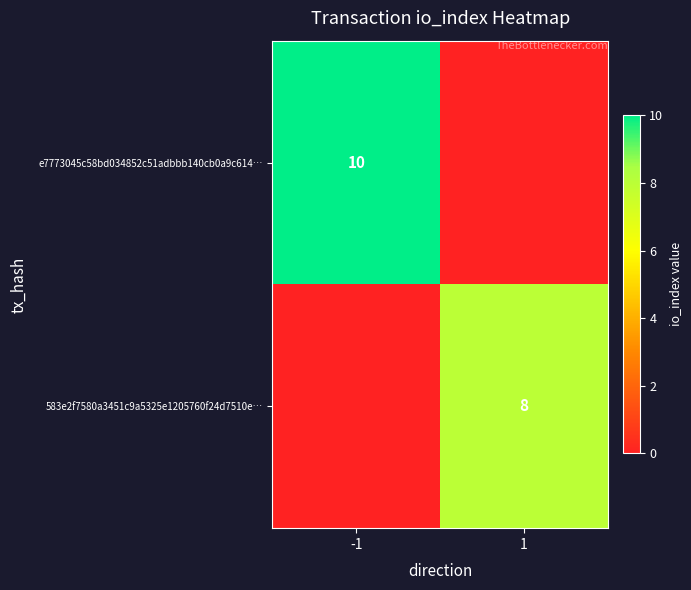

The e7773045c58bd034852c51adbbb140cb0a9c614… series shows 10 at -1. True or false?

True